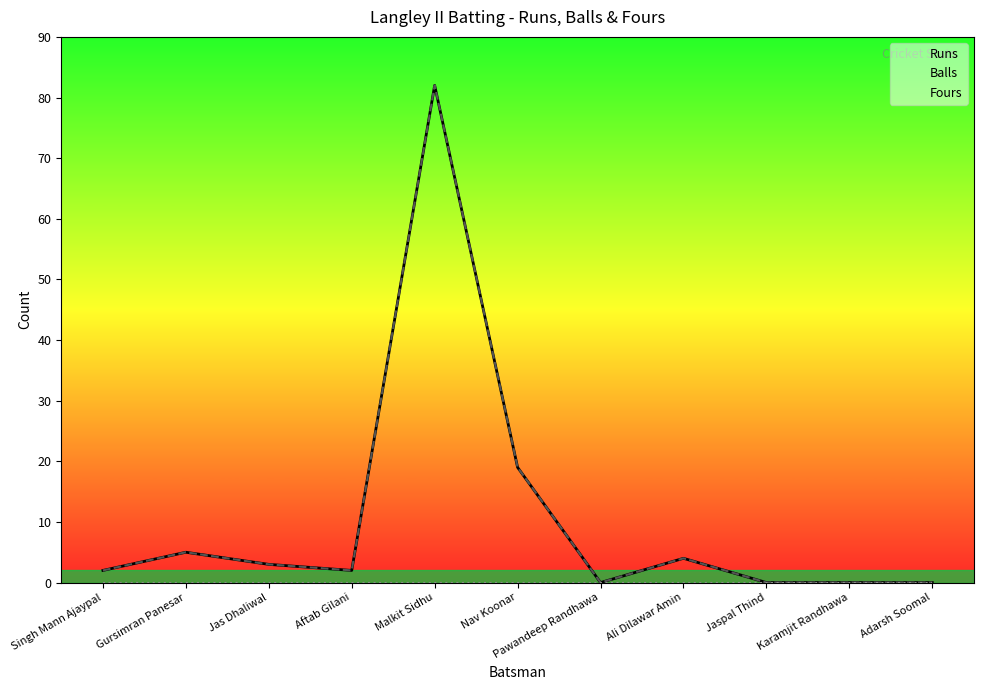

How many lines are shown in the chart?

3